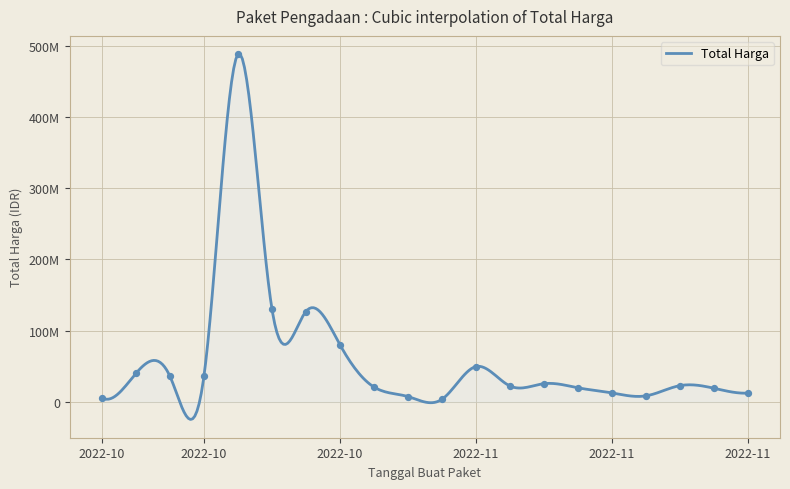

Which has a higher value, 2022-11-07 or 2022-10-27?

2022-10-27